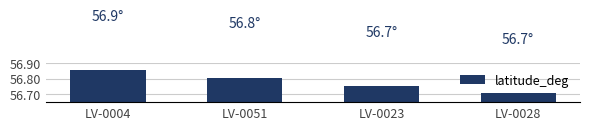

What is the sum of all values?

227.1